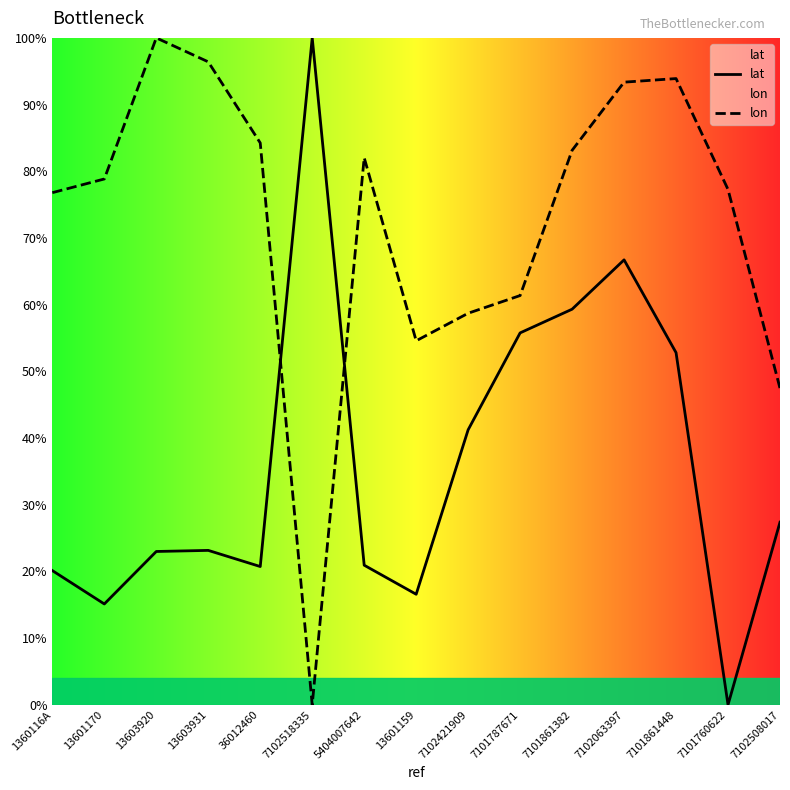

Where is the first local minimum for lat?

13601170